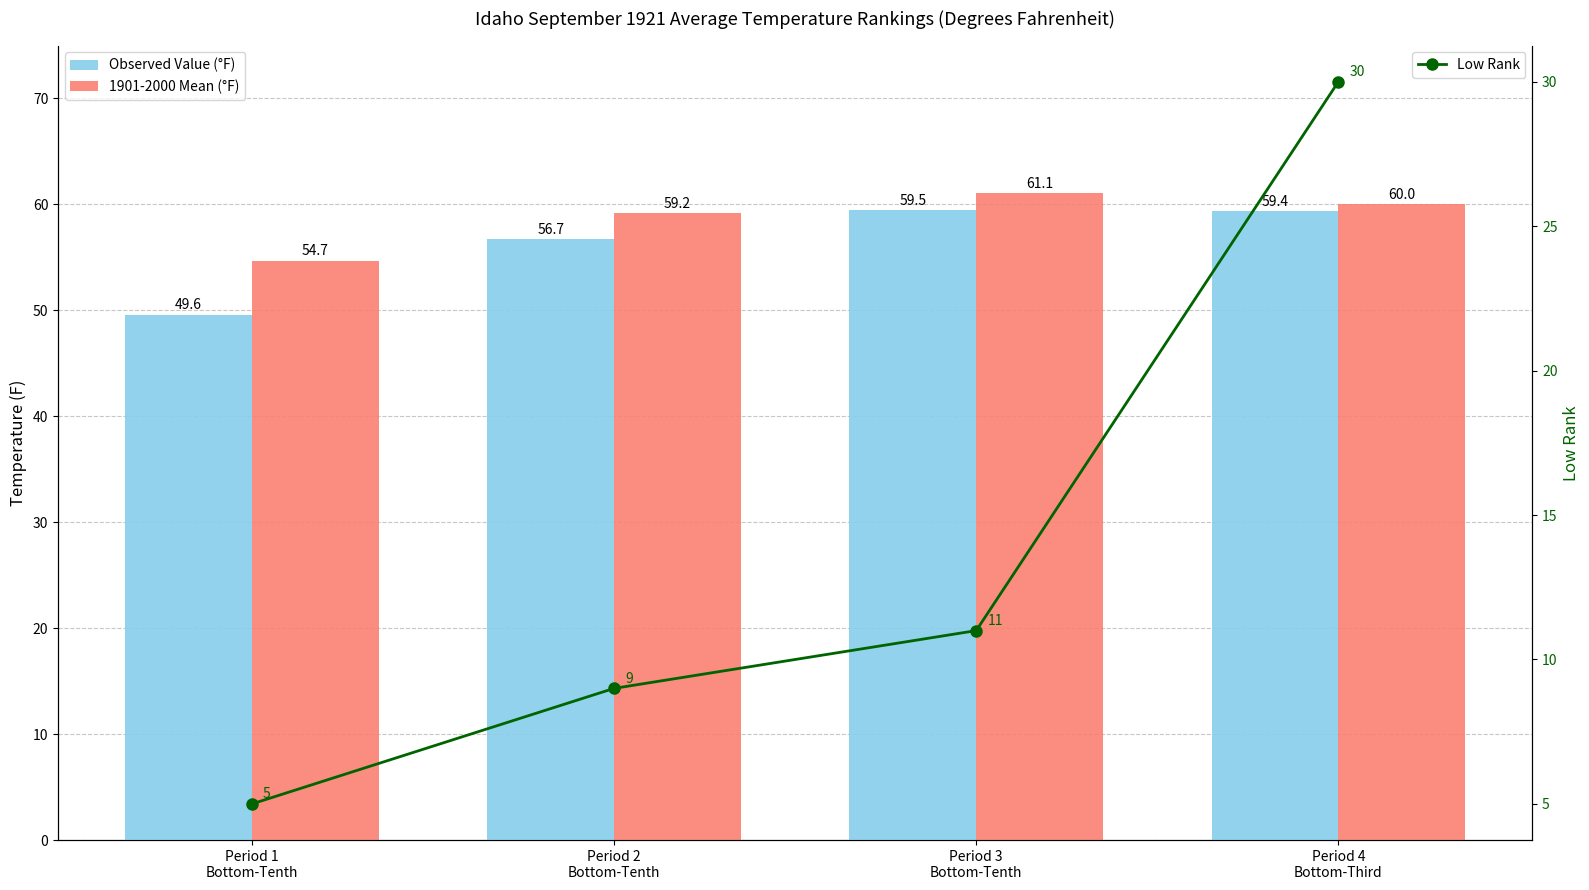

How many values in the Low Rank series exceed 11?

1